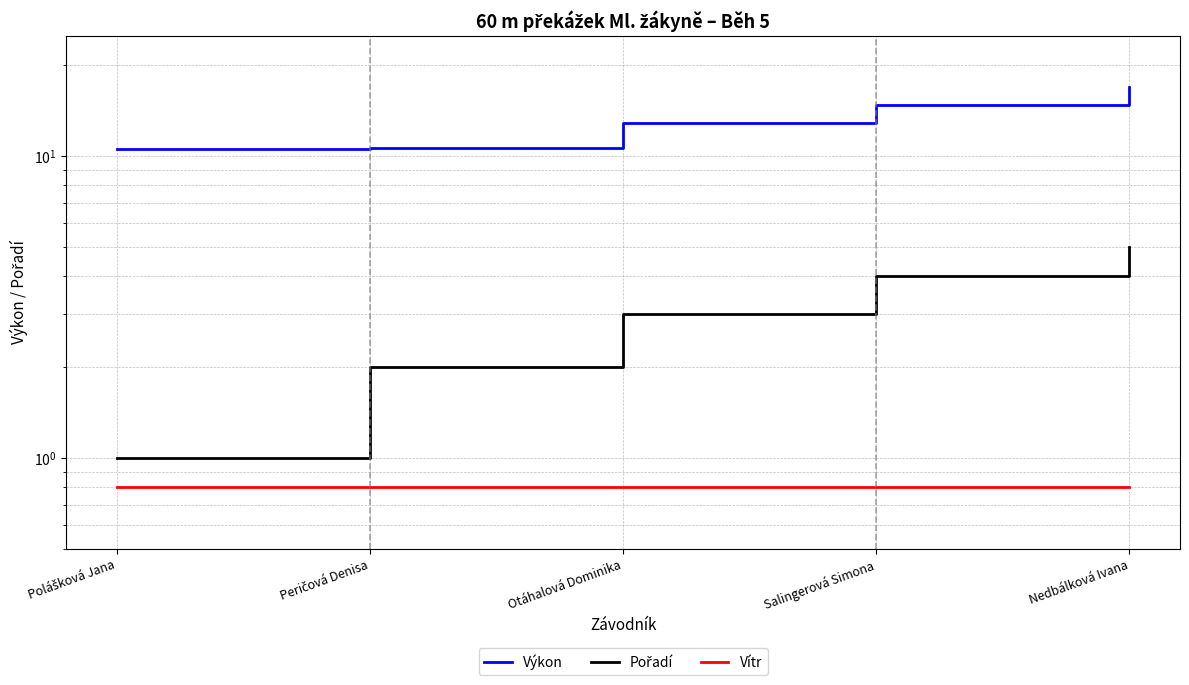

How many distinct data groups are displayed?

3